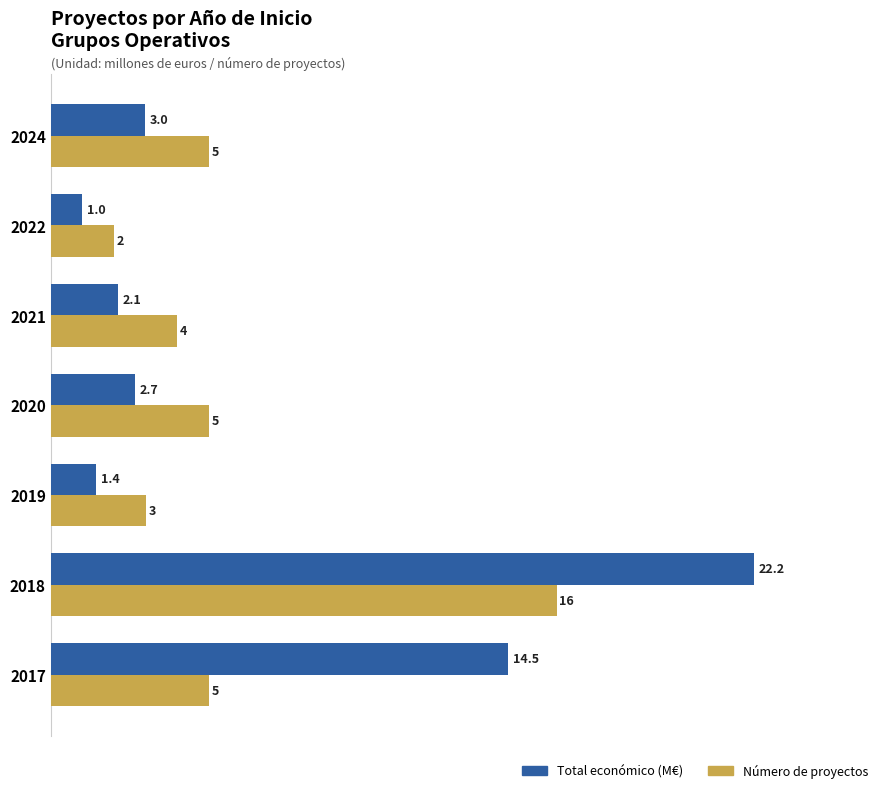

Which series has the largest total across all categories?

Total económico (M€)